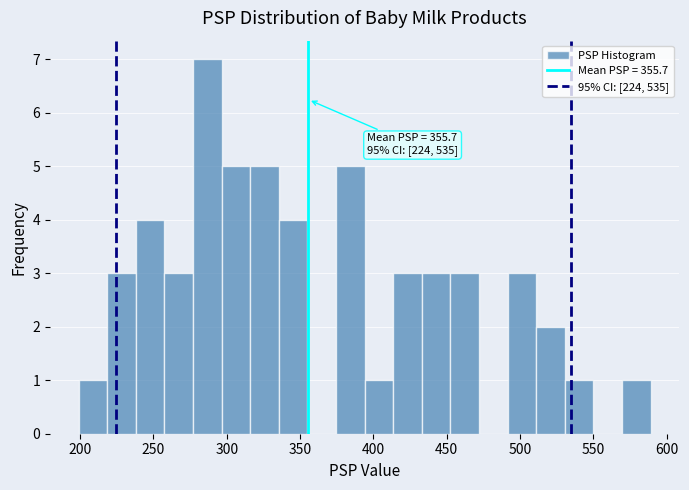

Around what value on the x-axis is the tallest bar? Give the approximate position of its centre, as read against the axis.

285